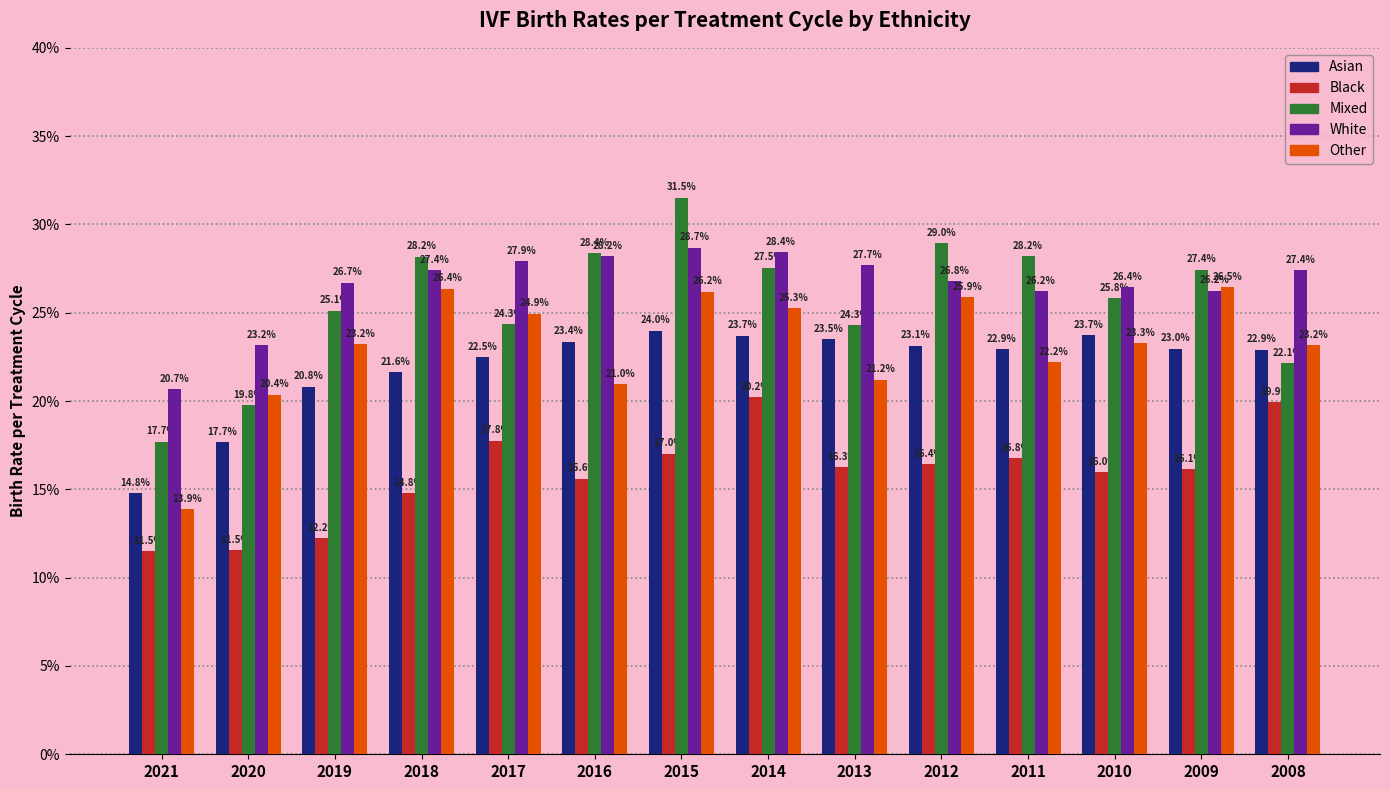

List the series in order of their peak value, highest first.

Mixed, White, Other, Asian, Black